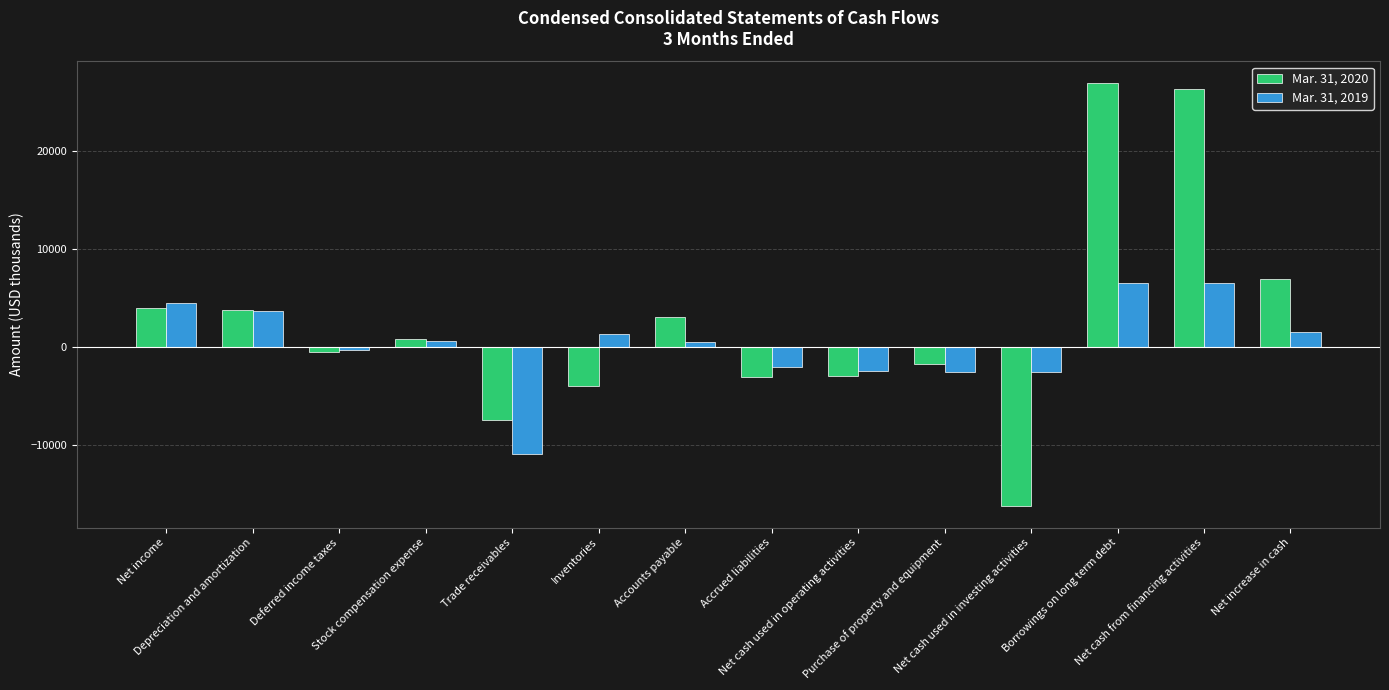

What is the maximum value shown in the chart?

26979